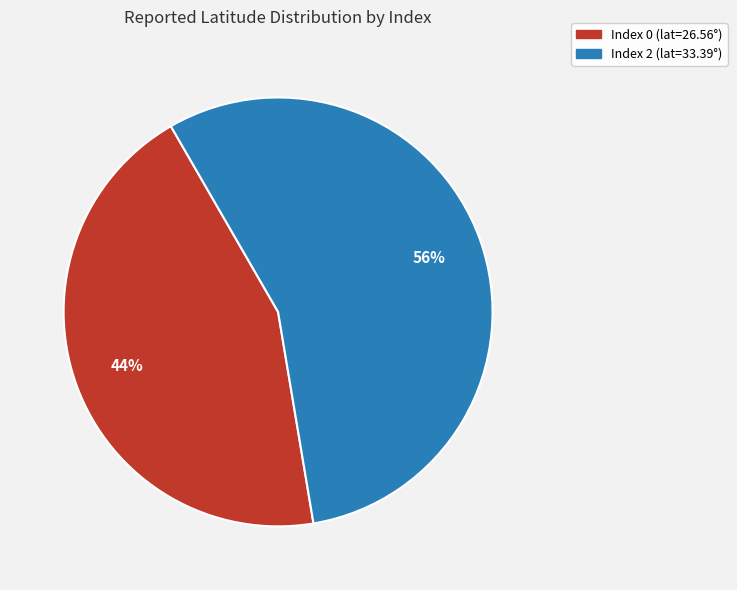

Is there any slice that represents more than half of the pie?

Yes